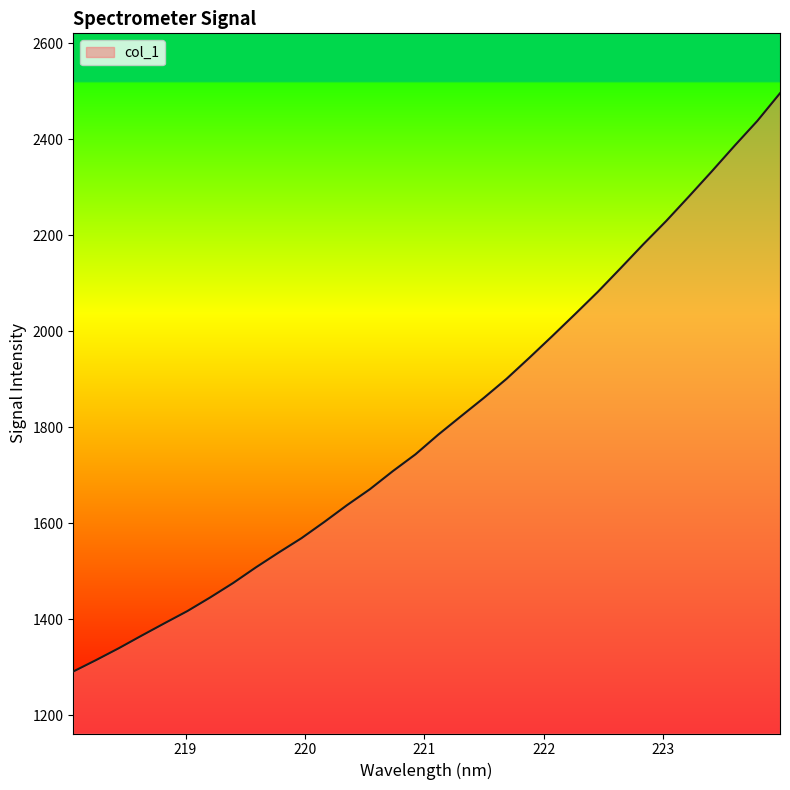

What is the difference between the maximum and minimum values?

1204.7